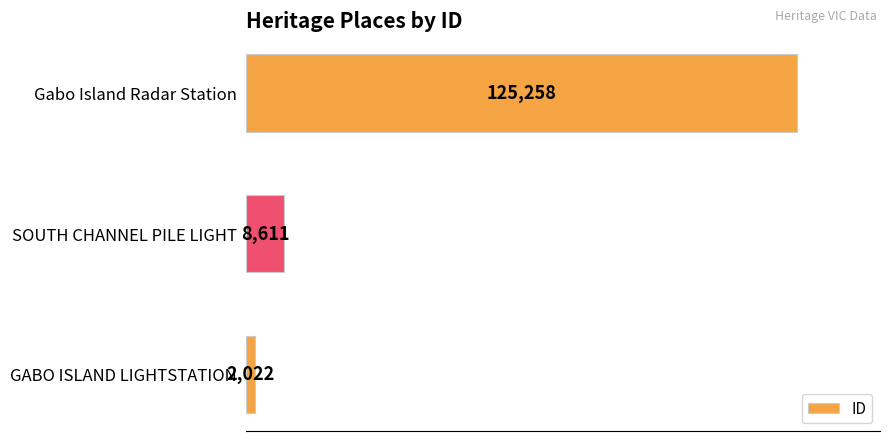

What is the greatest value displayed?

125258